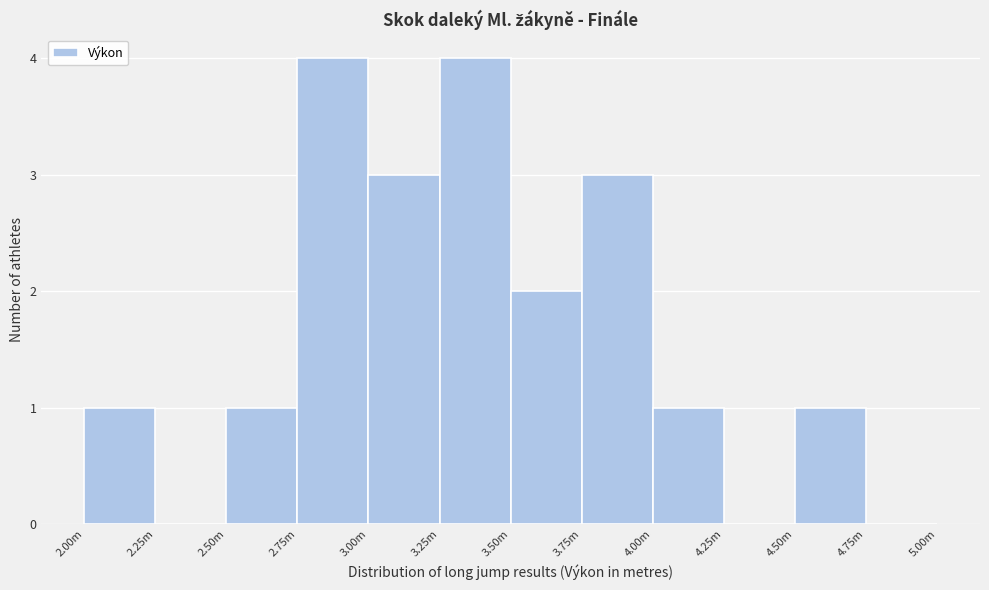

Reading left to right, extract all data points from this chart.

2.00m=1	2.25m=0	2.50m=1	2.75m=4	3.00m=3	3.25m=4	3.50m=2	3.75m=3	4.00m=1	4.25m=0	4.50m=1	4.75m=0